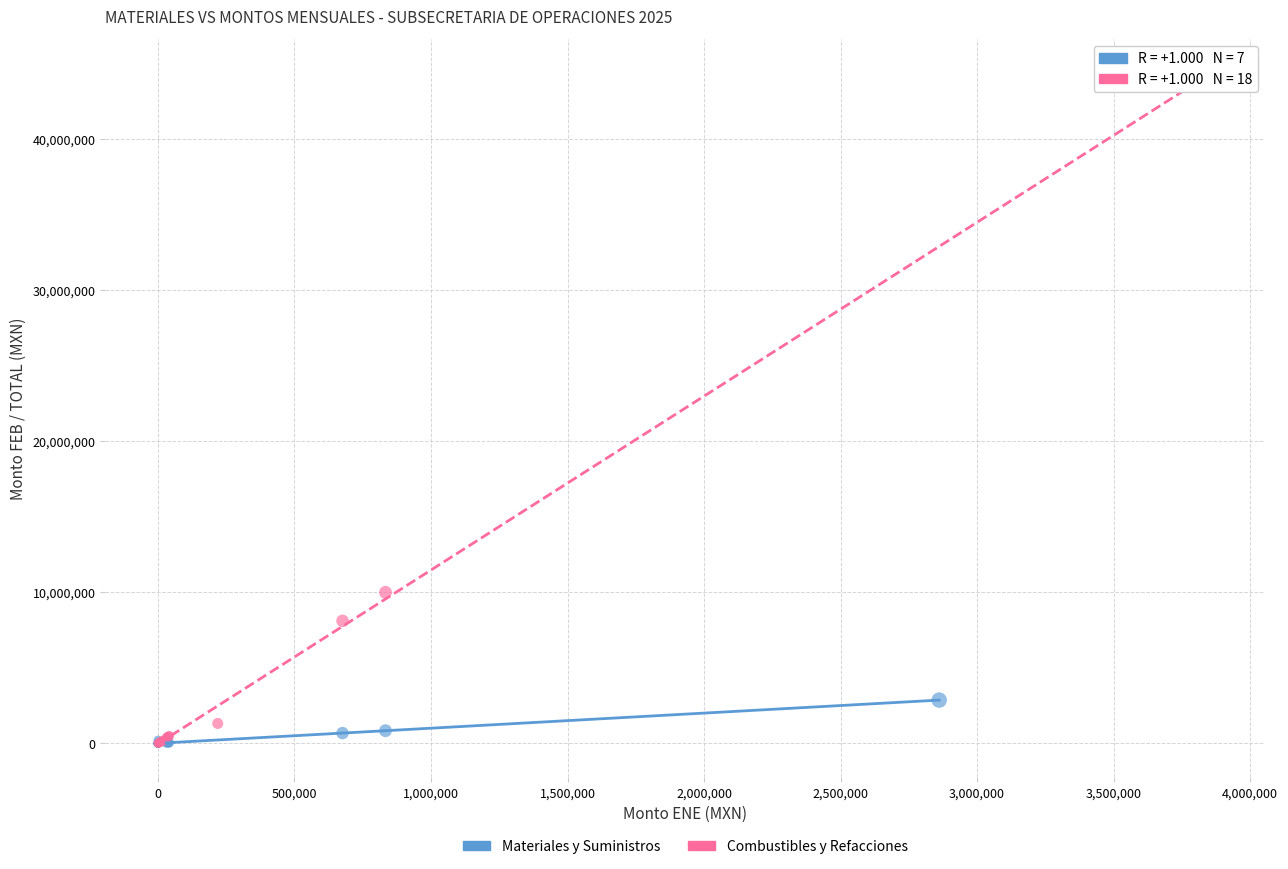

Which series has the widest spread of Y values?

Combustibles y Refacciones